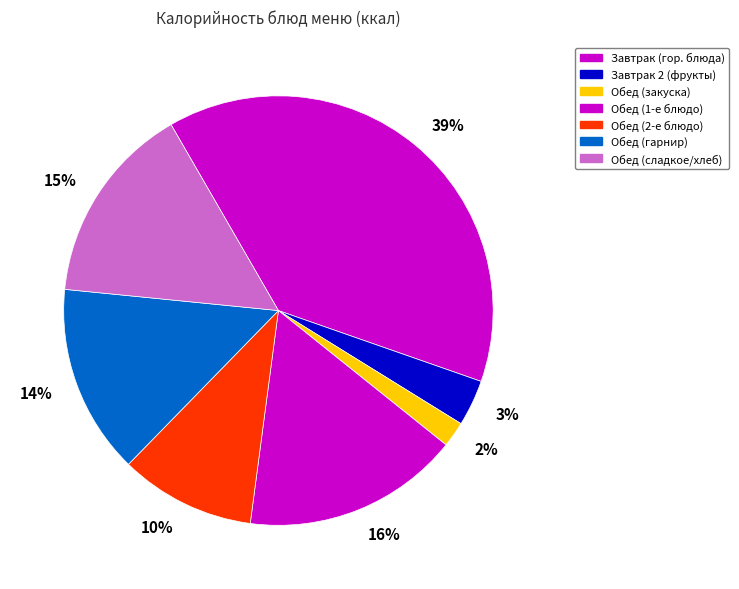

How many slices are in this pie chart?

7